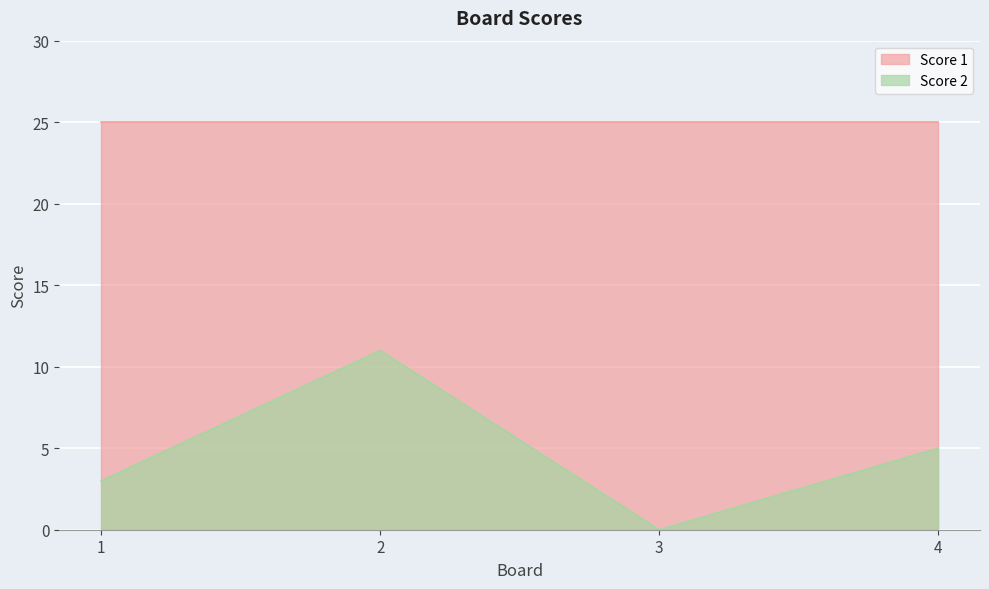

Where is the data nearest to the value 5?

4